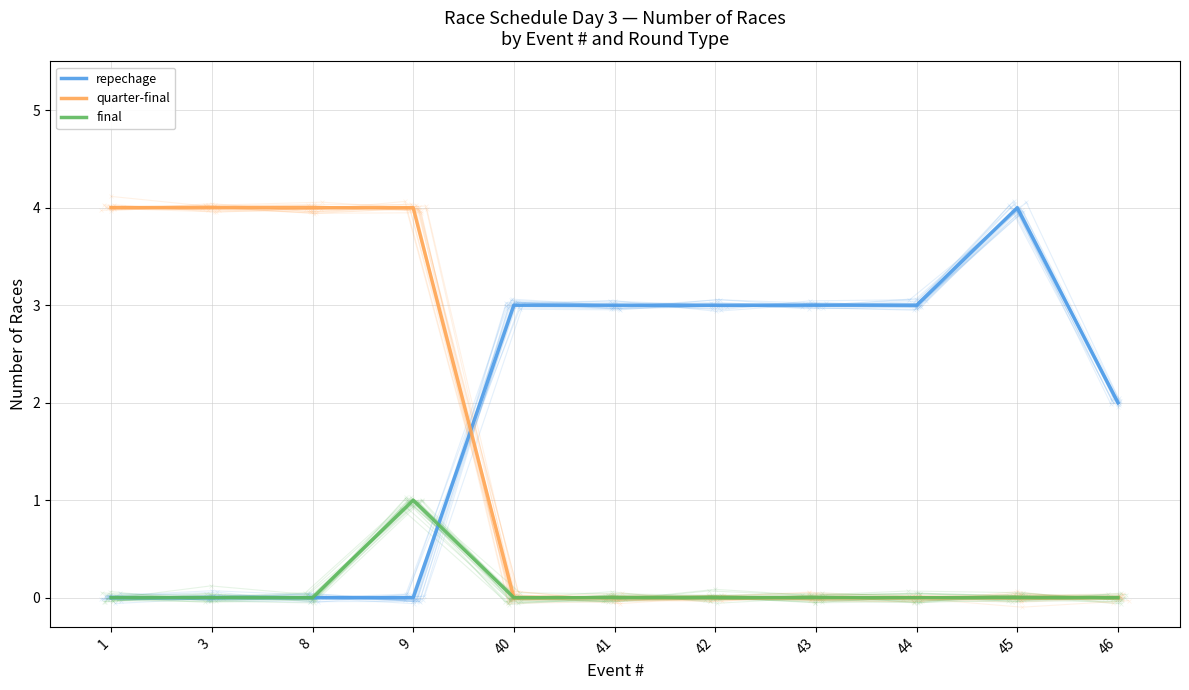

Where do final and repechage first cross each other?

9 and 40